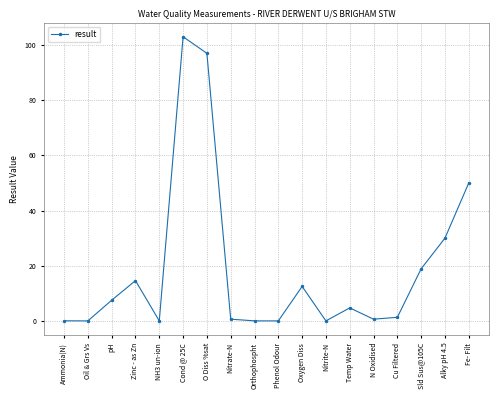

True or false: the data has more than 1 interior local peaks.

True